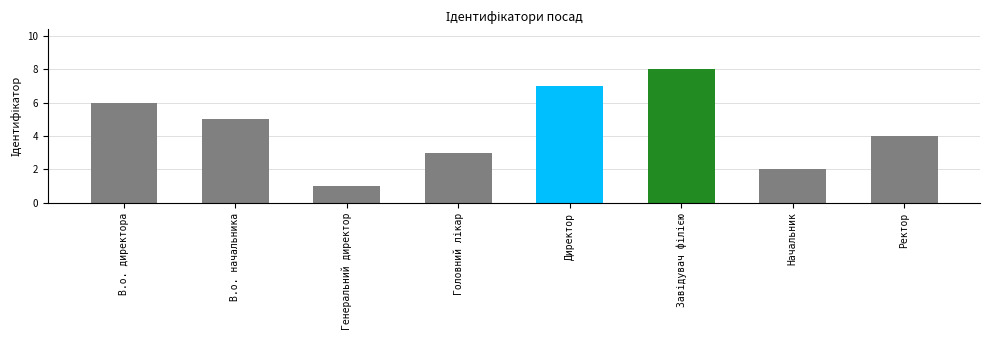

Between В.о. директора and Генеральний директор, which is larger?

В.о. директора